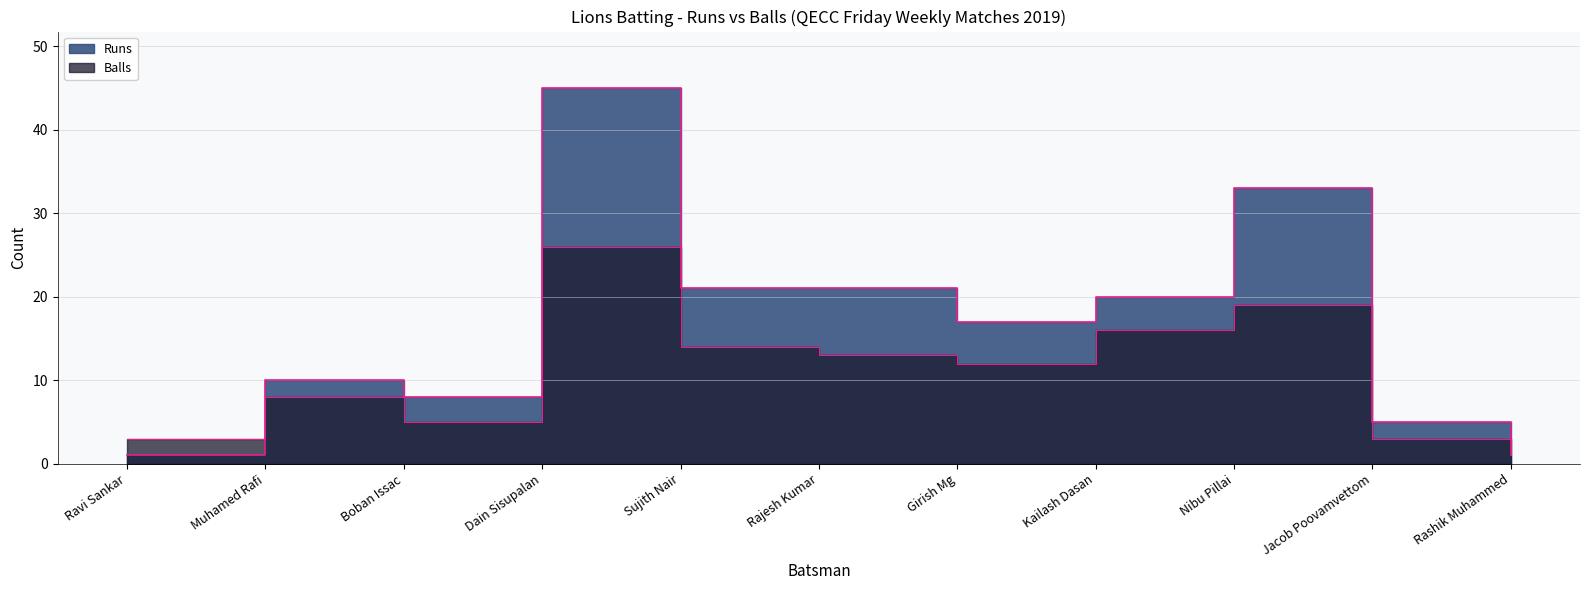

Is it true that Balls equals 14 at Dain Sisupalan?

False